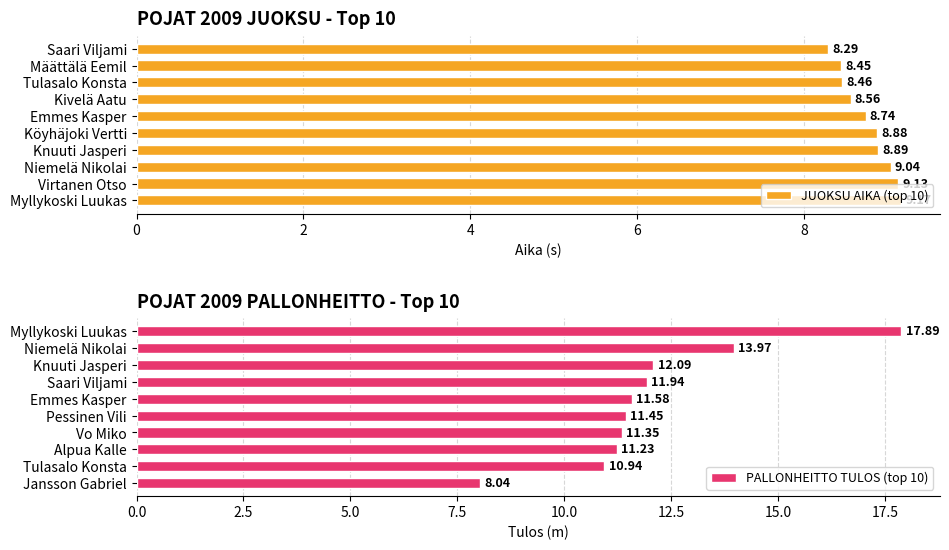

Is it true that PALLONHEITTO TULOS (top 10) equals 6.1 at Saari Viljami?

False